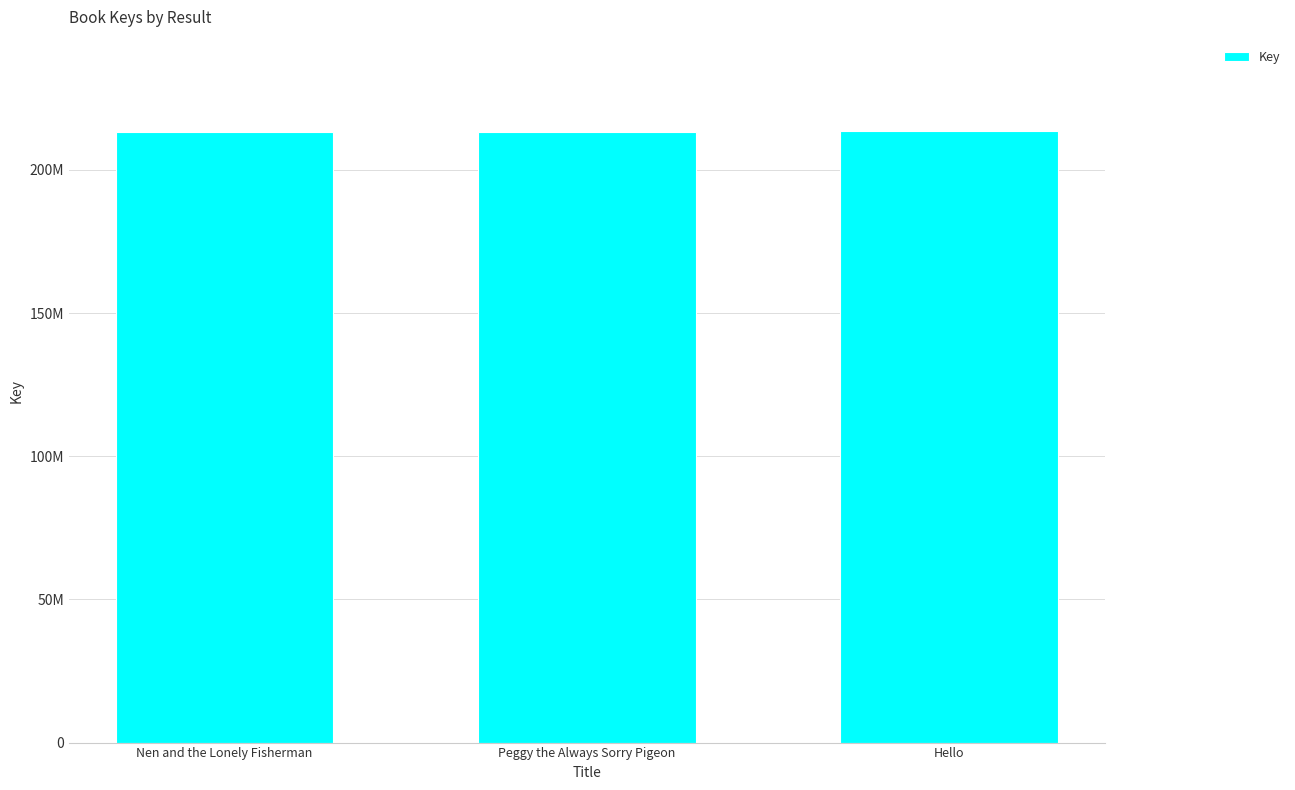

Are the bars horizontal?

No